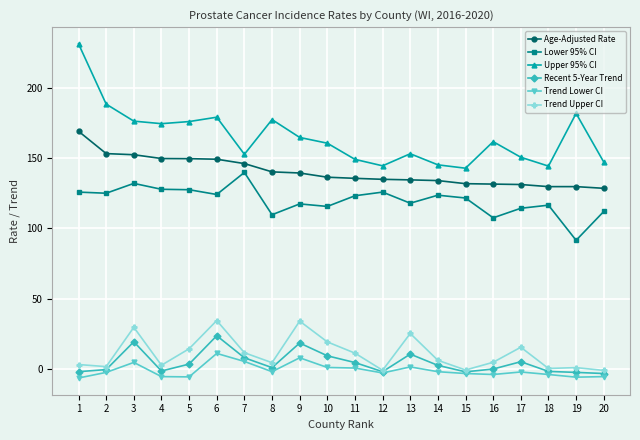

Rank the series by their maximum value, from lowest to highest.

Trend Lower CI, Recent 5-Year Trend, Trend Upper CI, Lower 95% CI, Age-Adjusted Rate, Upper 95% CI